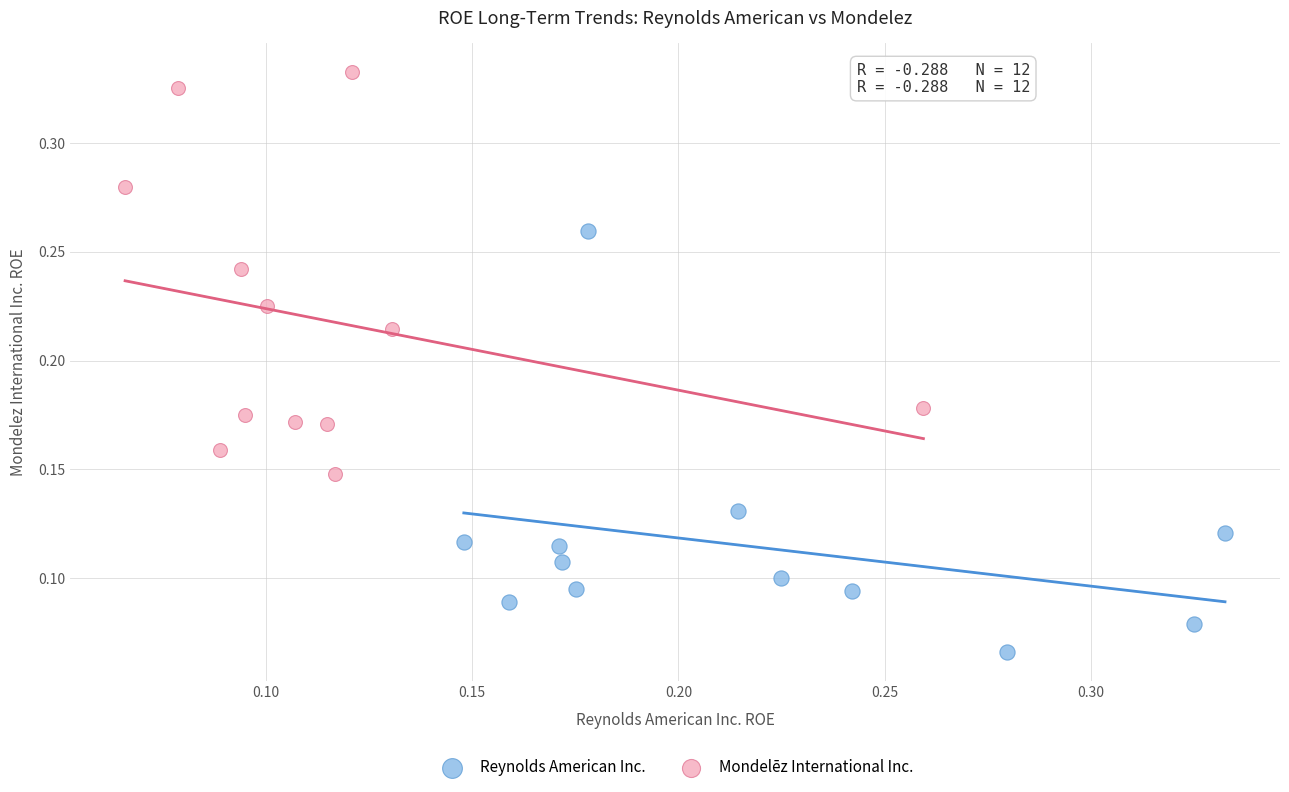

Which series has the largest Y range (max minus min)?

Reynolds American Inc.